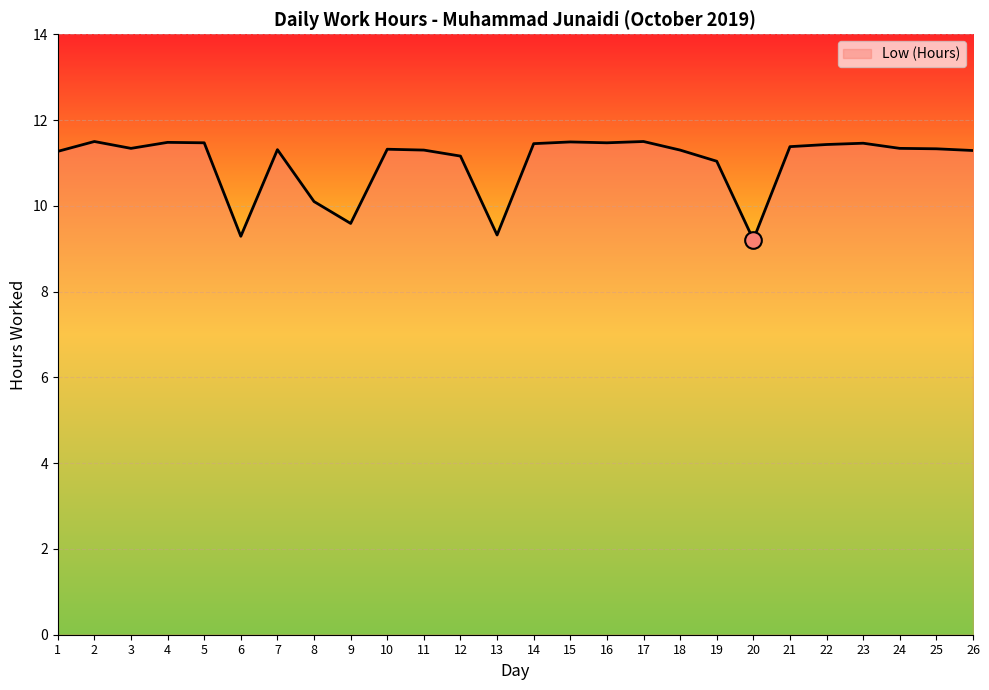

What is the minimum value shown in the chart?

9.2